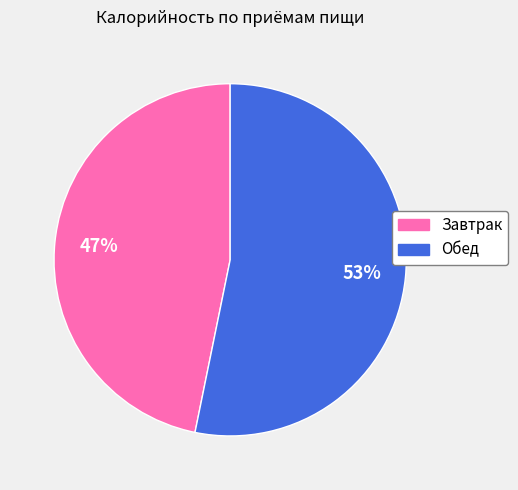

Approximately how many times larger is the value at Завтрак compared to Обед?

0.9